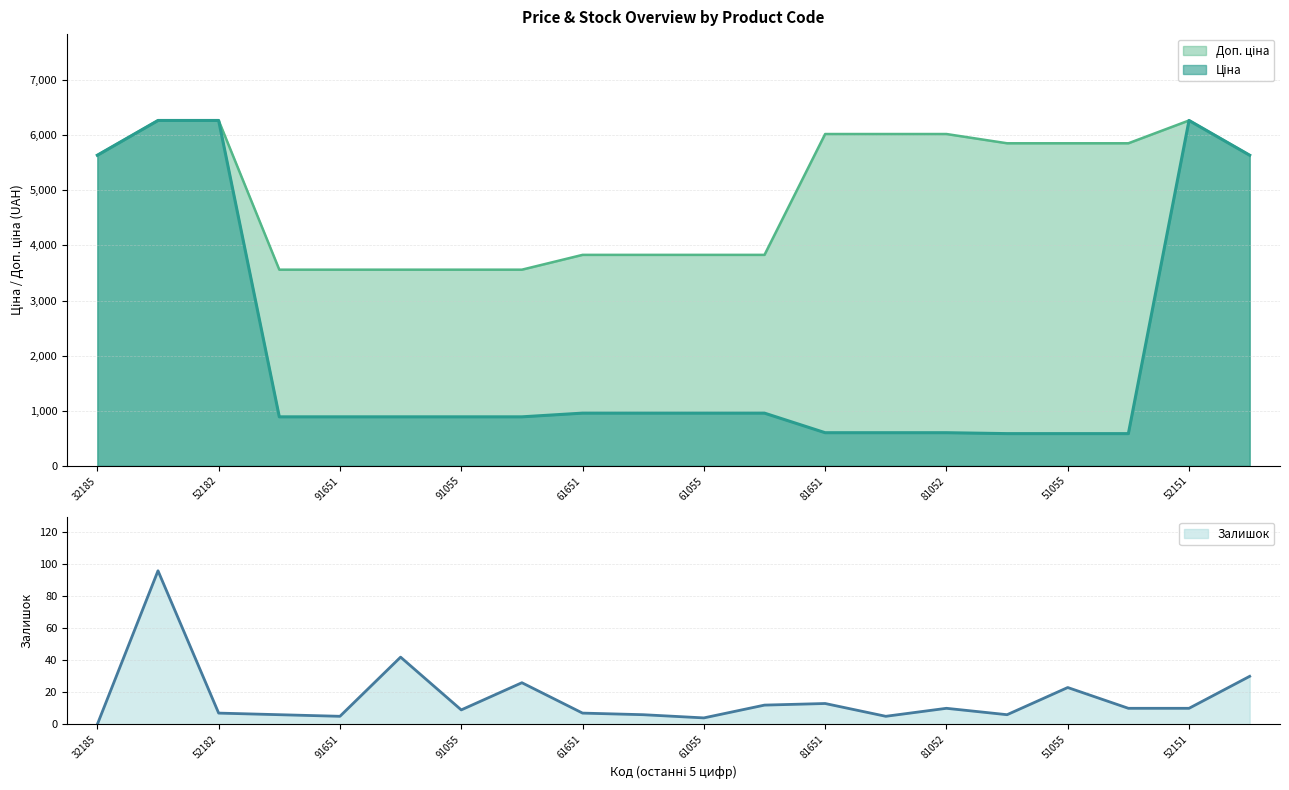

True or false: Ціна and Доп. ціна intersect in this chart.

False